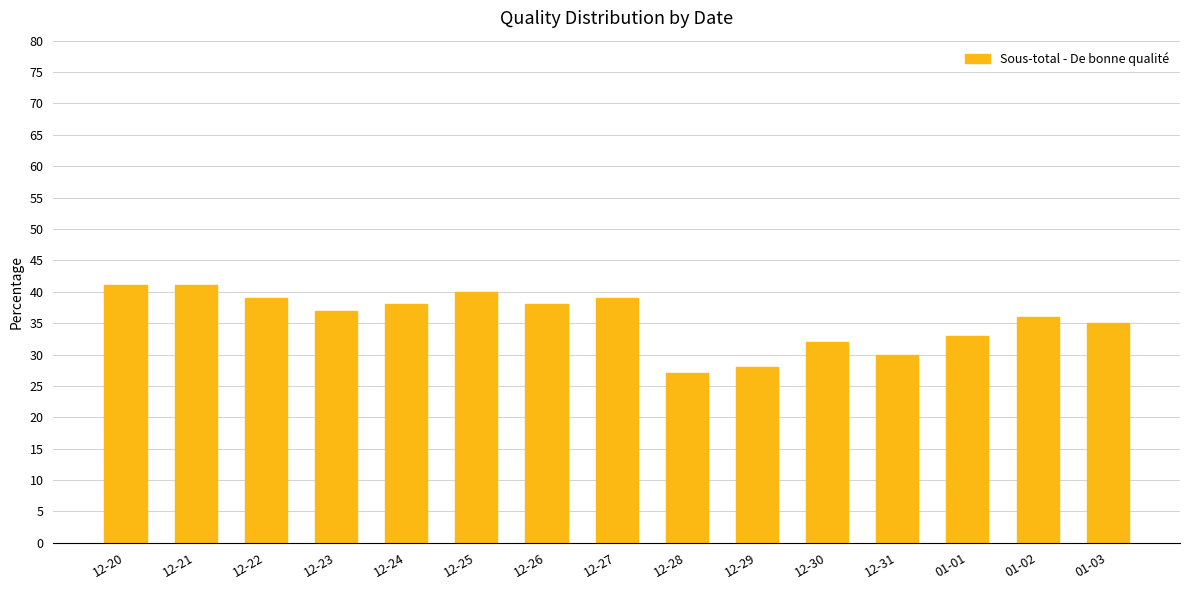

What is the label of the 15th bar from the right?

12-20